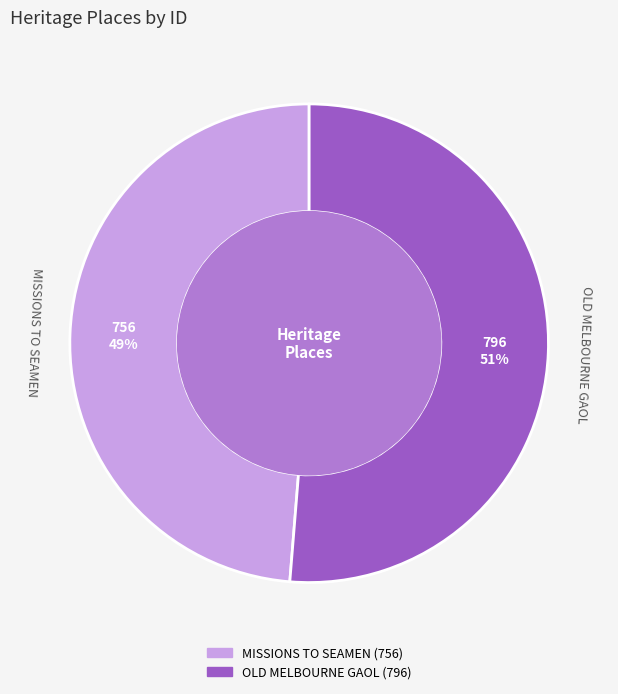

To the nearest percent, what portion does OLD MELBOURNE GAOL represent?

51%